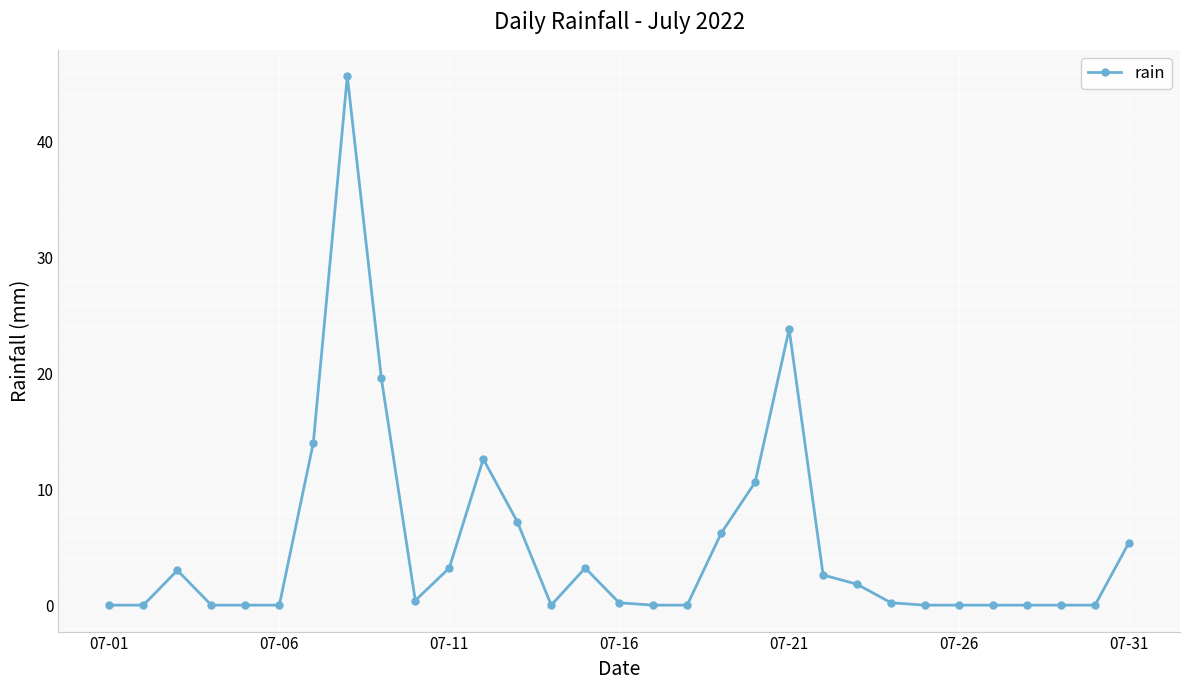

How many lines are shown in the chart?

1